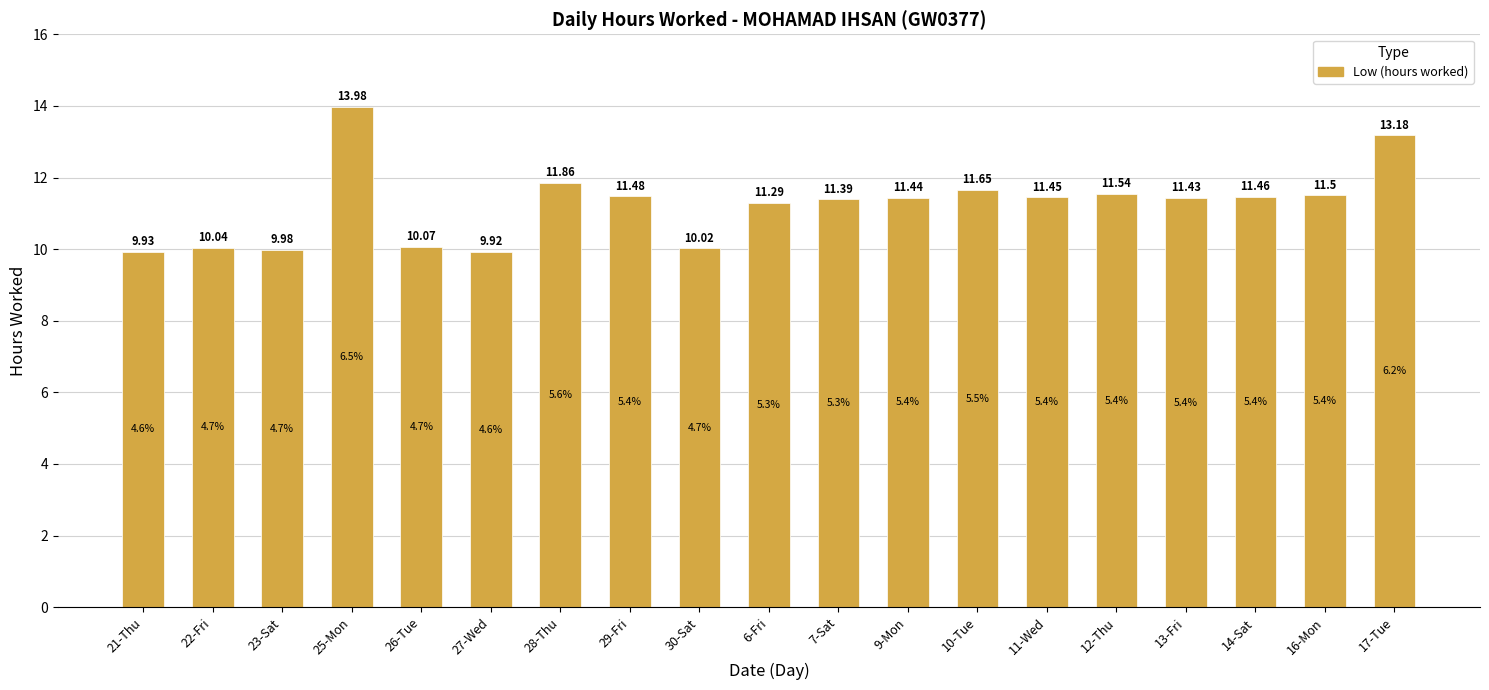

Between 16-Mon and 11-Wed, which is larger?

16-Mon